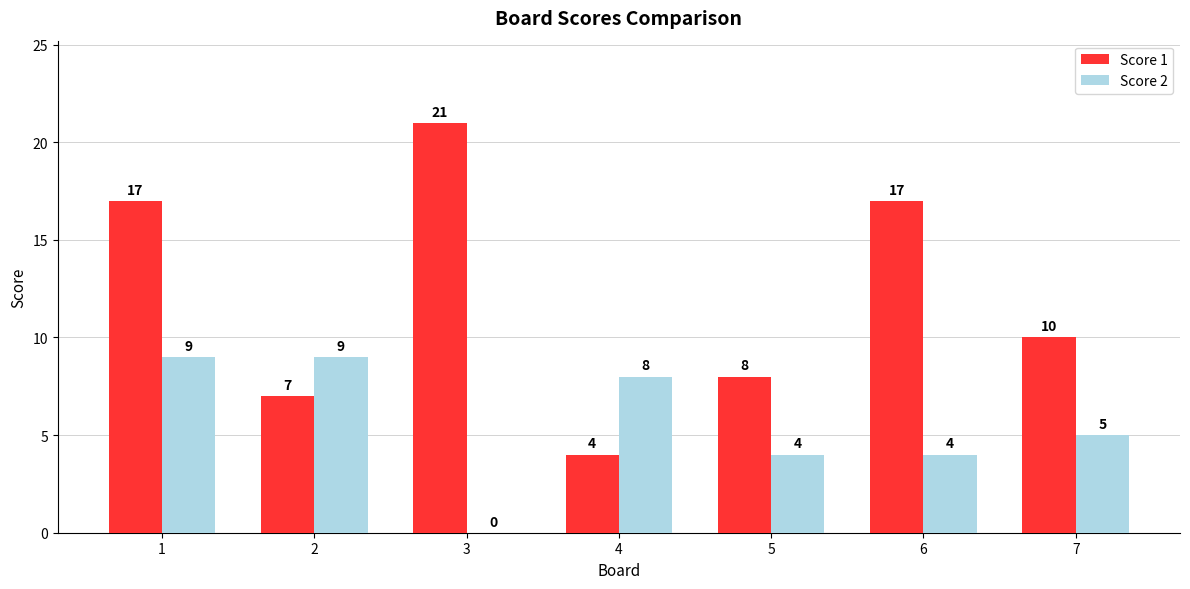

Which series has the widest spread of values?

Score 1